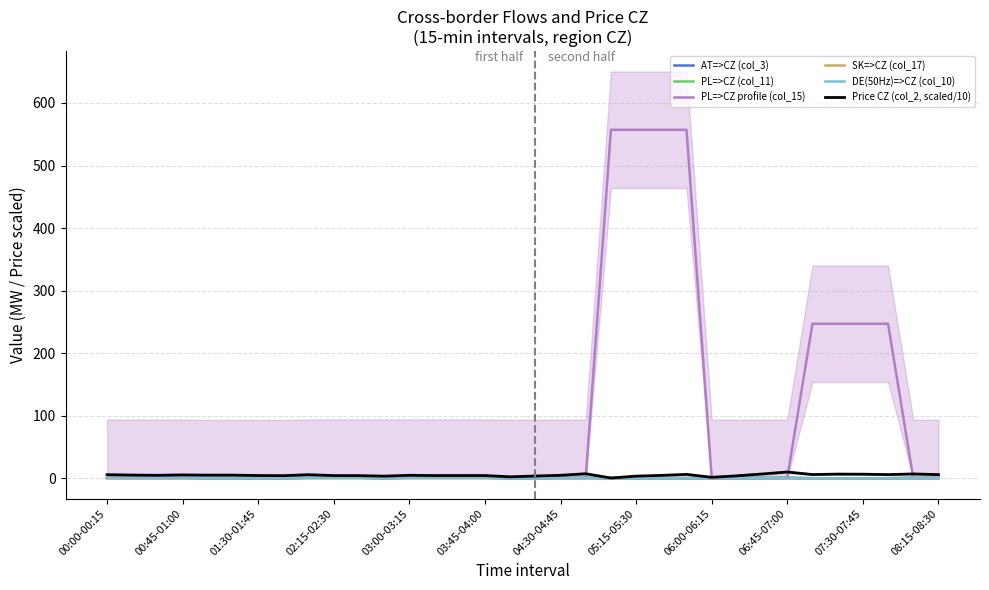

Rank the series at 02:15-02:30 from highest to lowest value.

Price CZ (col_2, scaled/10), AT=>CZ (col_3), PL=>CZ profile (col_15), DE(50Hz)=>CZ (col_10), SK=>CZ (col_17), PL=>CZ (col_11)